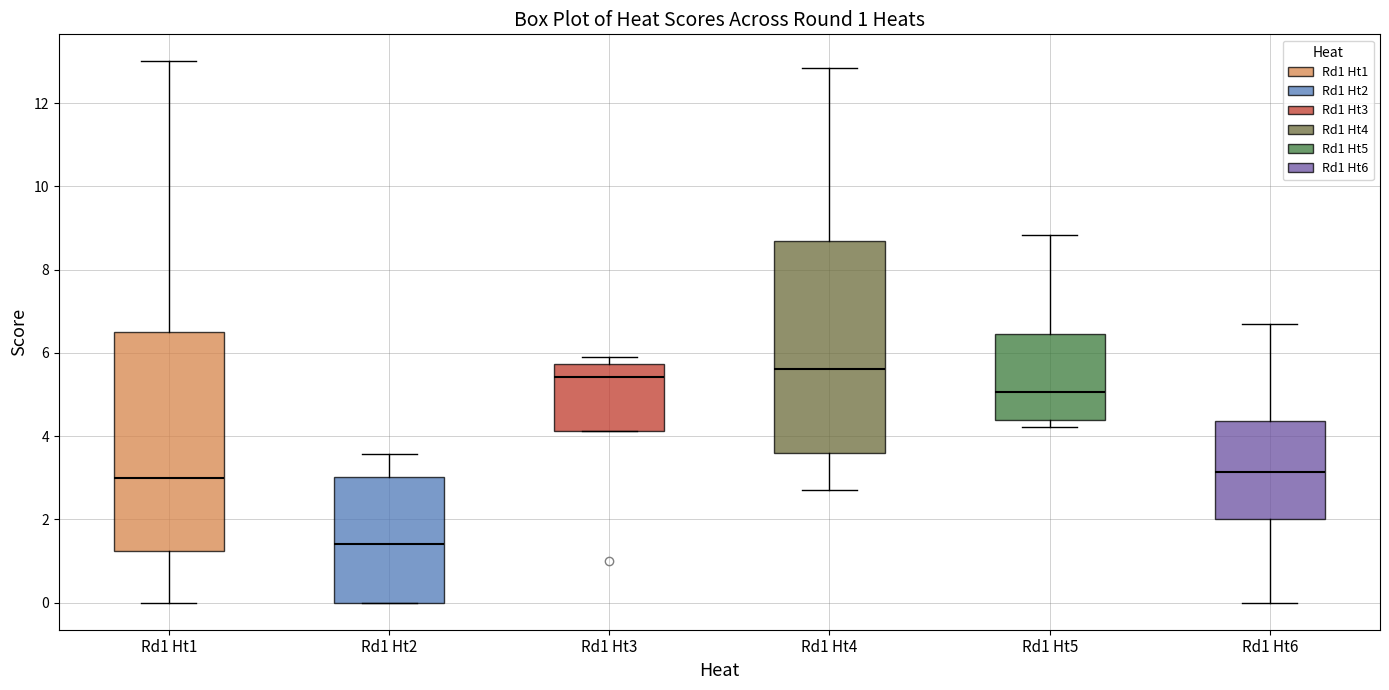

Which box's median line is the lowest?

Rd1 Ht2